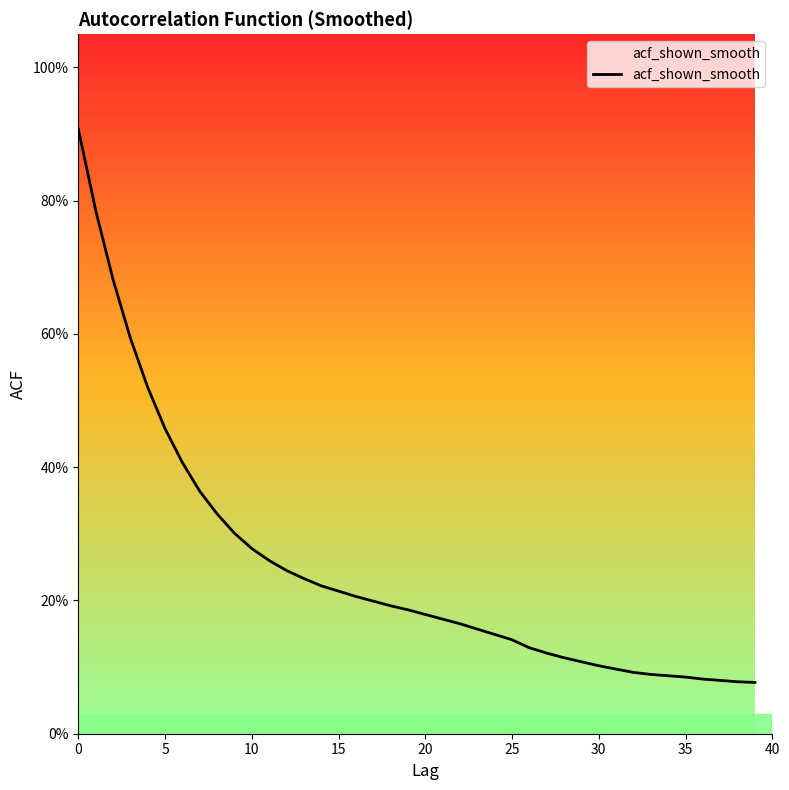

Does the chart display data point markers on the line(s)?

No